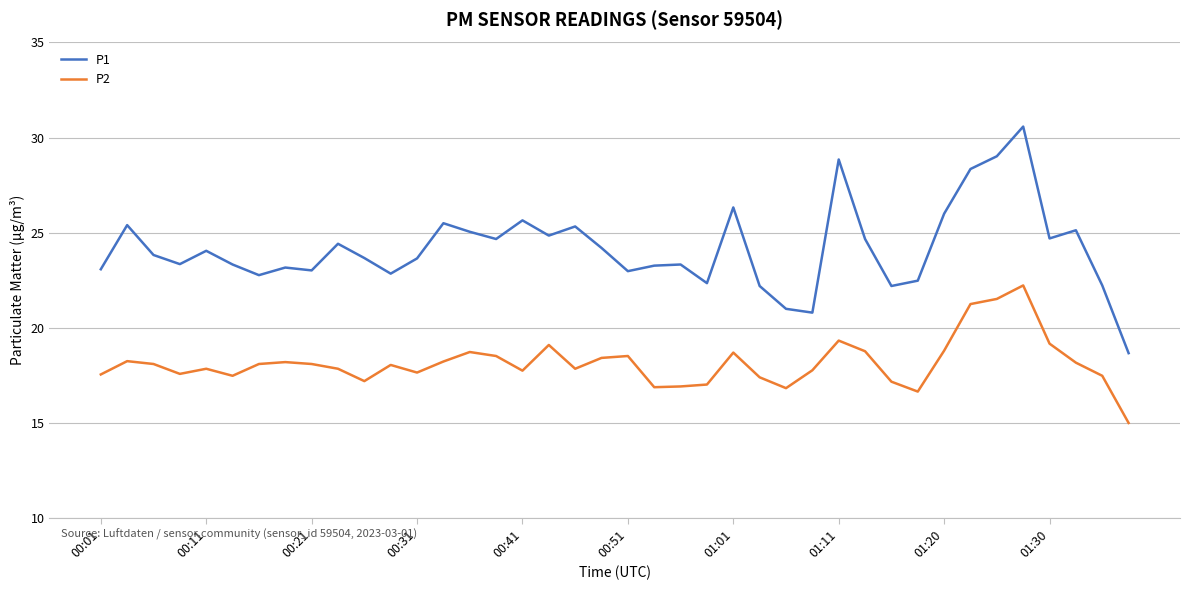

What is the maximum value for P1?

30.6